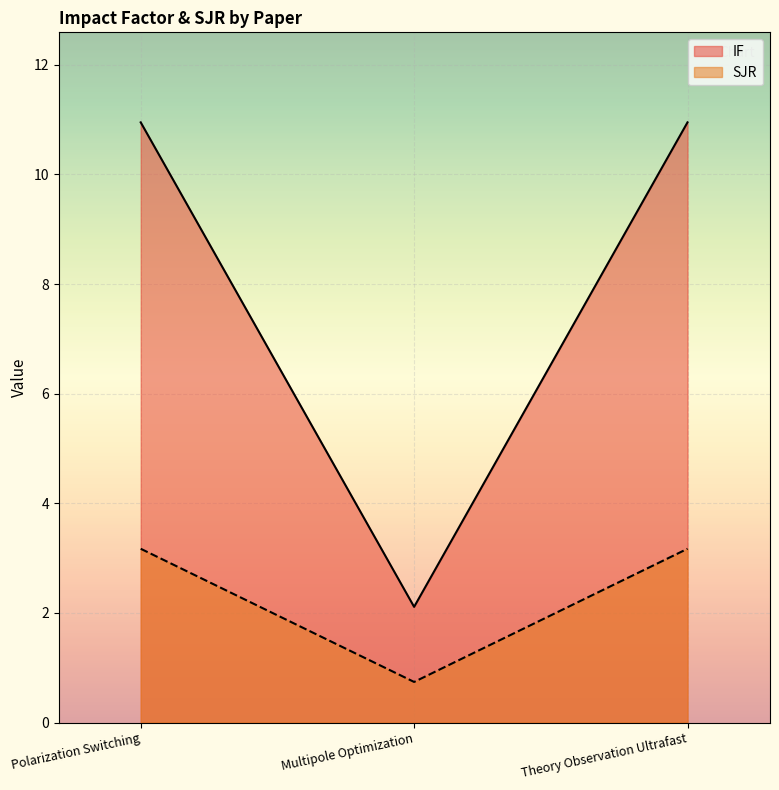

What position from the right is Polarization Switching?

3